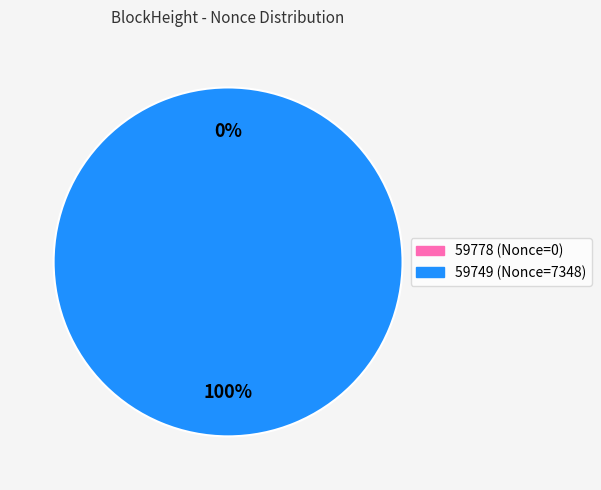

Rank the categories by value from highest to lowest.

59749, 59778